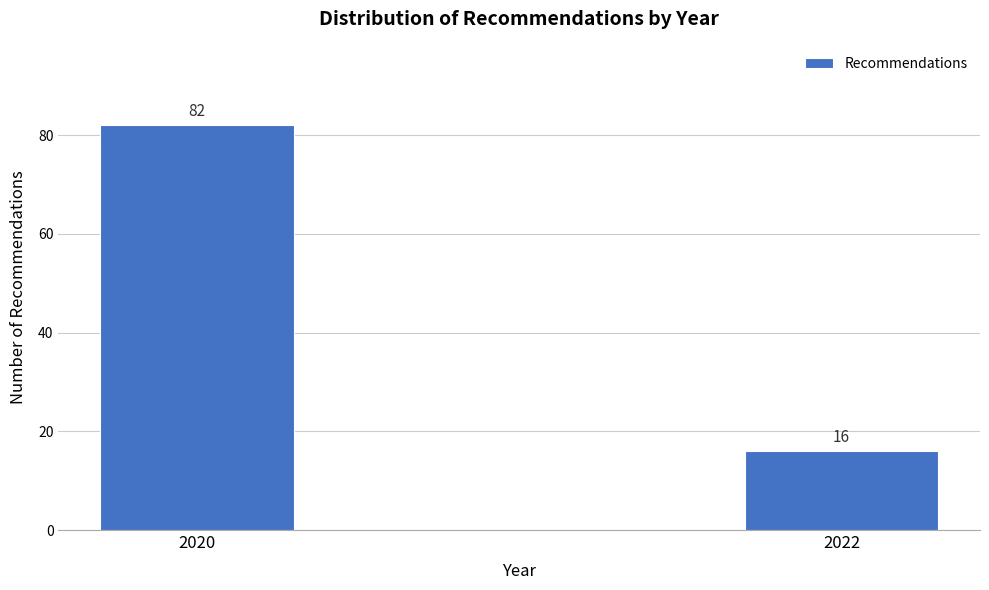

Reading right to left, list all the values displayed in this chart.

2022=16	2020=82